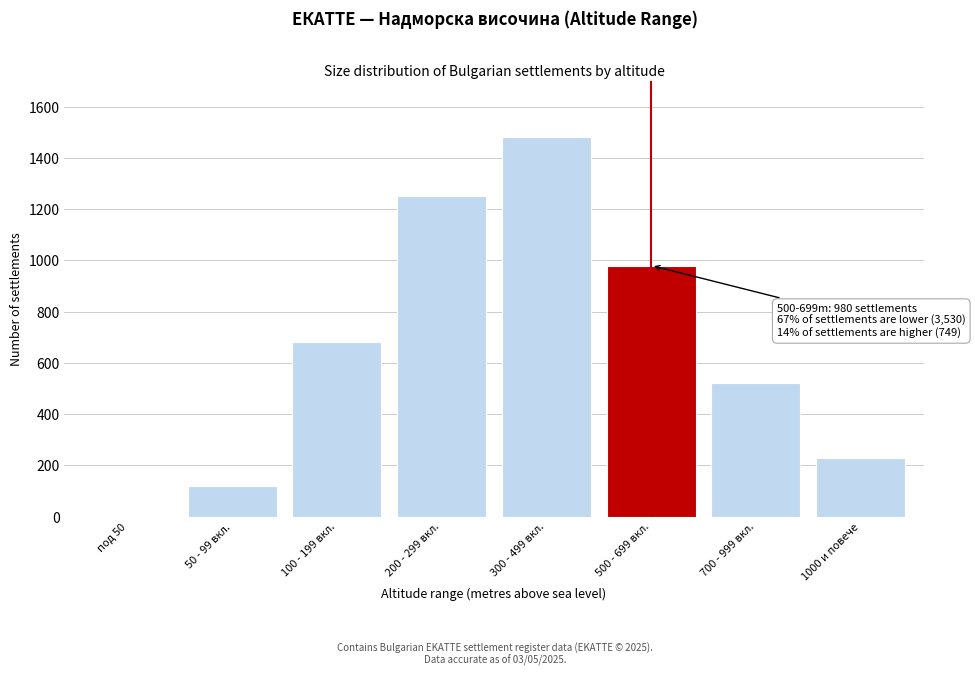

Reading right to left, transcribe all the data shown in this chart.

1000 и повече=229	700 - 999 вкл.=520	500 - 699 вкл.=980	300 - 499 вкл.=1480	200 - 299 вкл.=1250	100 - 199 вкл.=680	50 - 99 вкл.=120	под 50=0